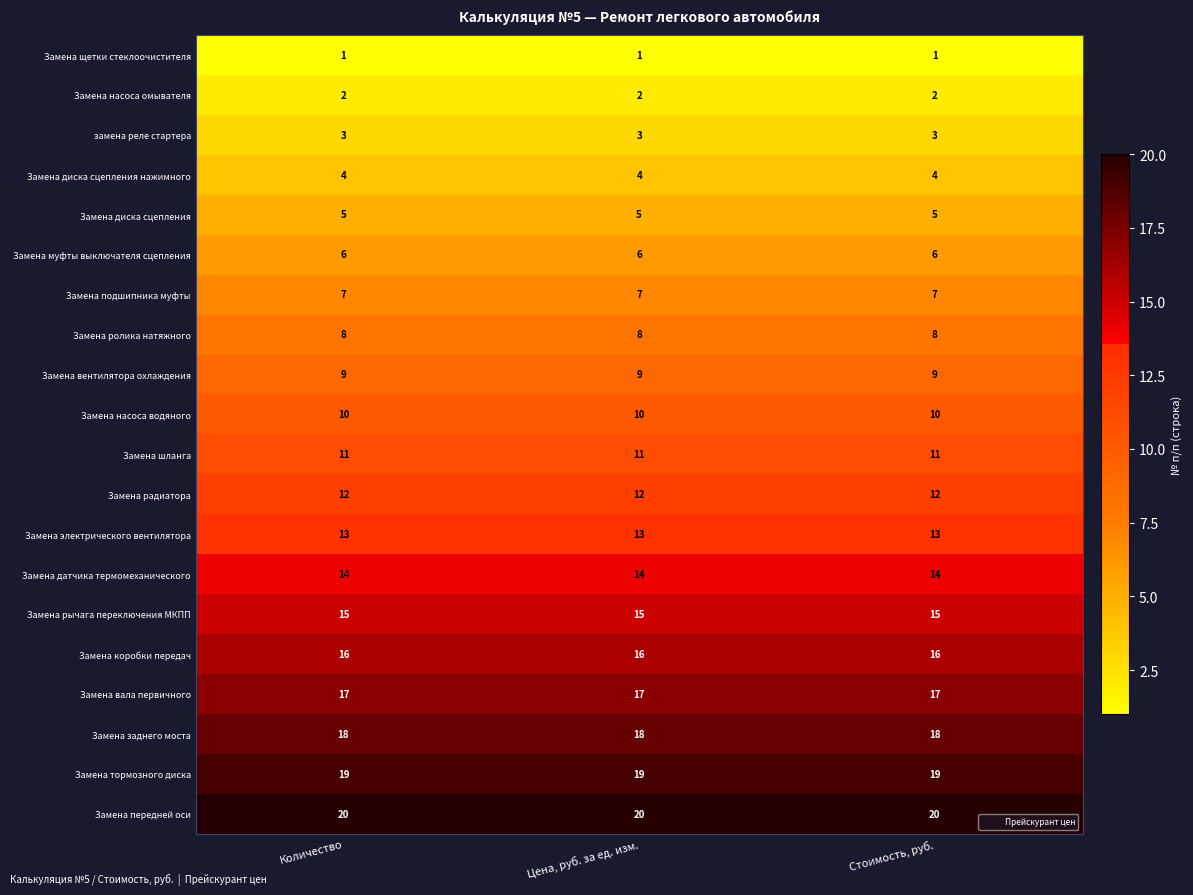

Rank the series at Количество from lowest to highest value.

Замена щетки стеклоочистителя, Замена насоса омывателя, замена реле стартера, Замена диска сцепления нажимного, Замена диска сцепления, Замена муфты выключателя сцепления, Замена подшипника муфты, Замена ролика натяжного, Замена вентилятора охлаждения, Замена насоса водяного, Замена шланга, Замена радиатора, Замена электрического вентилятора, Замена датчика термомеханического, Замена рычага переключения МКПП, Замена коробки передач, Замена вала первичного, Замена заднего моста, Замена тормозного диска, Замена передней оси